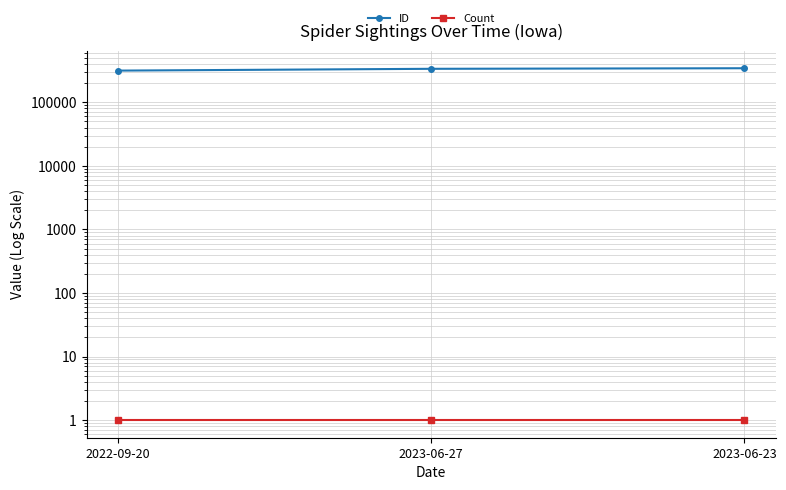

Which category has the lowest value in the Count series?

2022-09-20